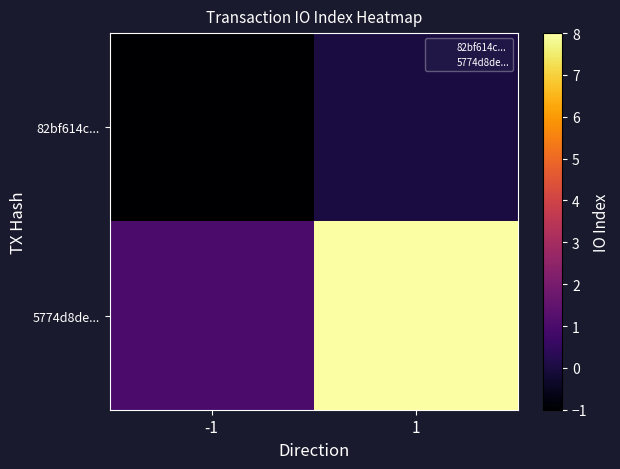

List the series in order of their overall mean, lowest first.

82bf614c..., 5774d8de...